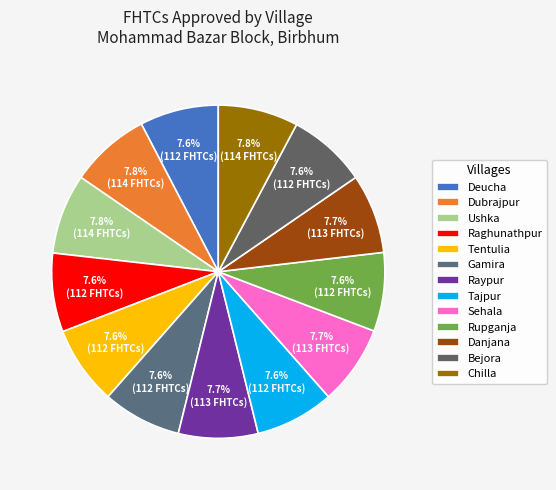

Does Tentulia account for over 50% of the chart?

No